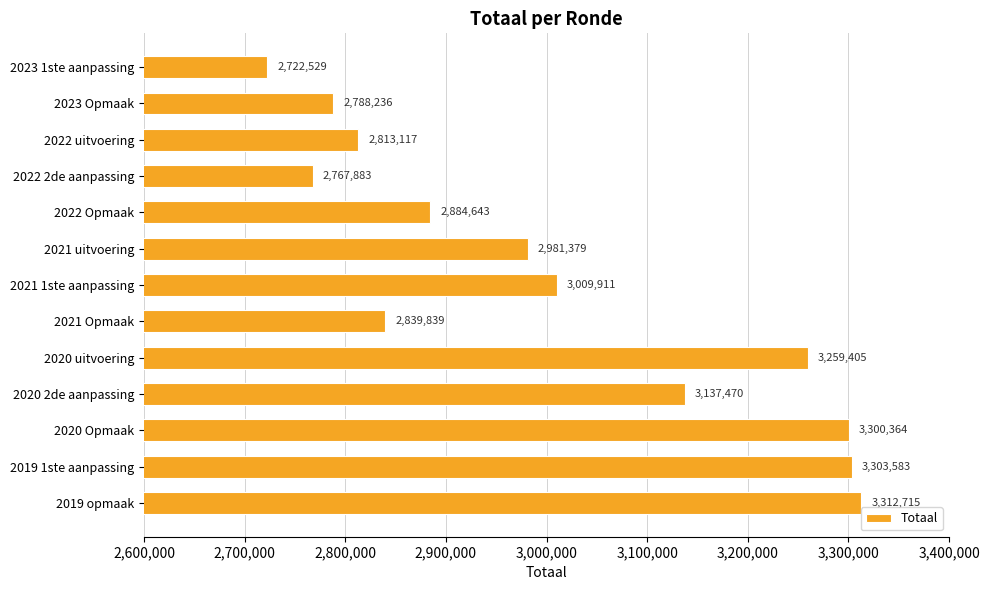

At which label is the value closest to 3017622?

2021 1ste aanpassing